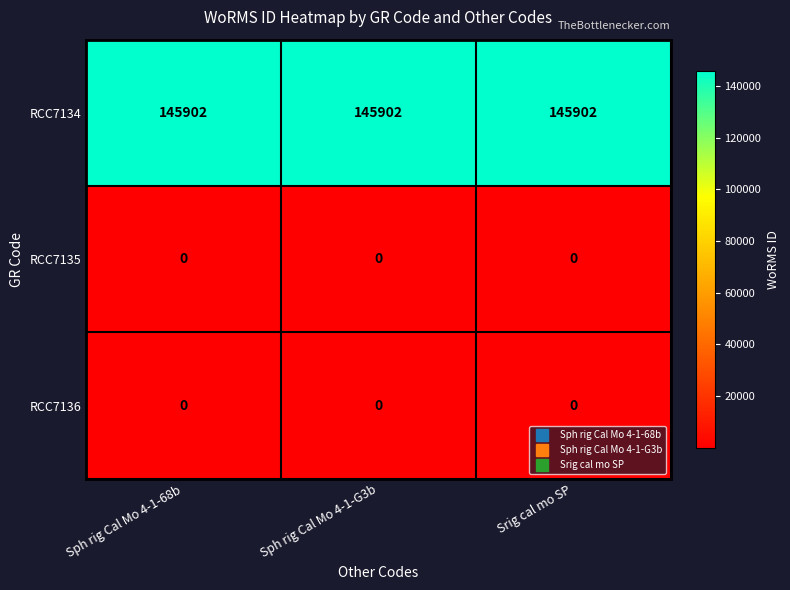

True or false: RCC7136 has a value of 0 at Sph rig Cal Mo 4-1-G3b.

True